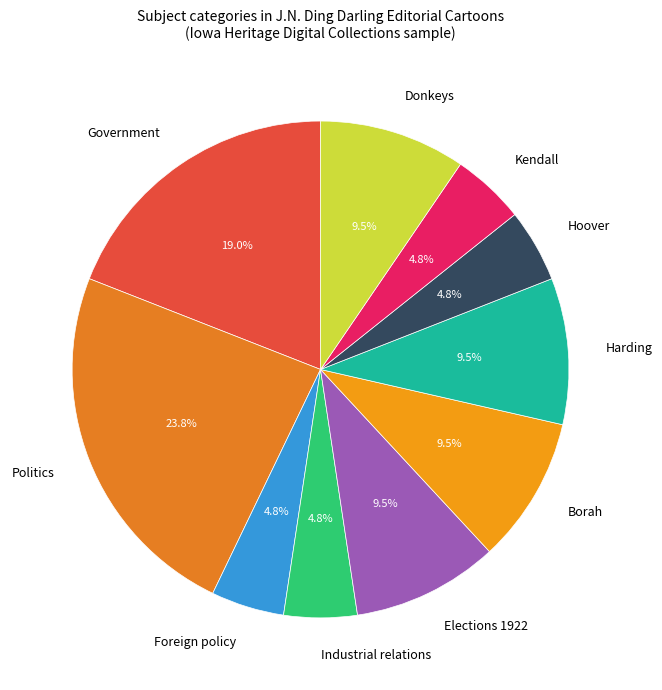

Does Elections 1922 account for over 50% of the chart?

No